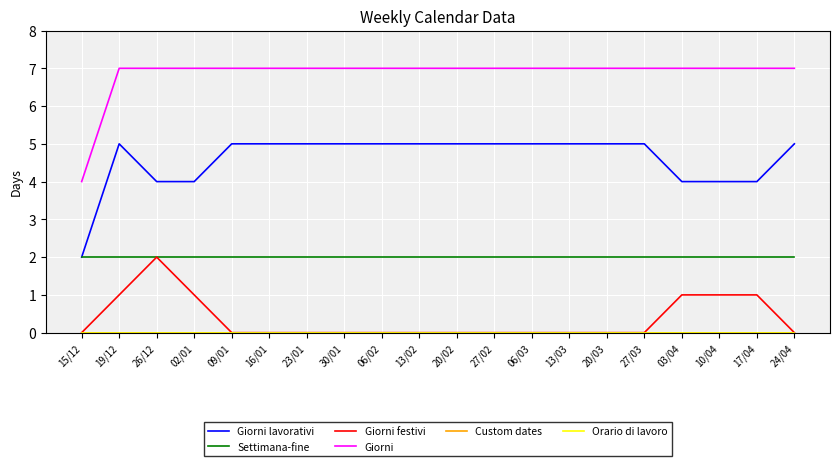

What is the sum of the Settimana-fine values at 06/03 and 27/02?

4